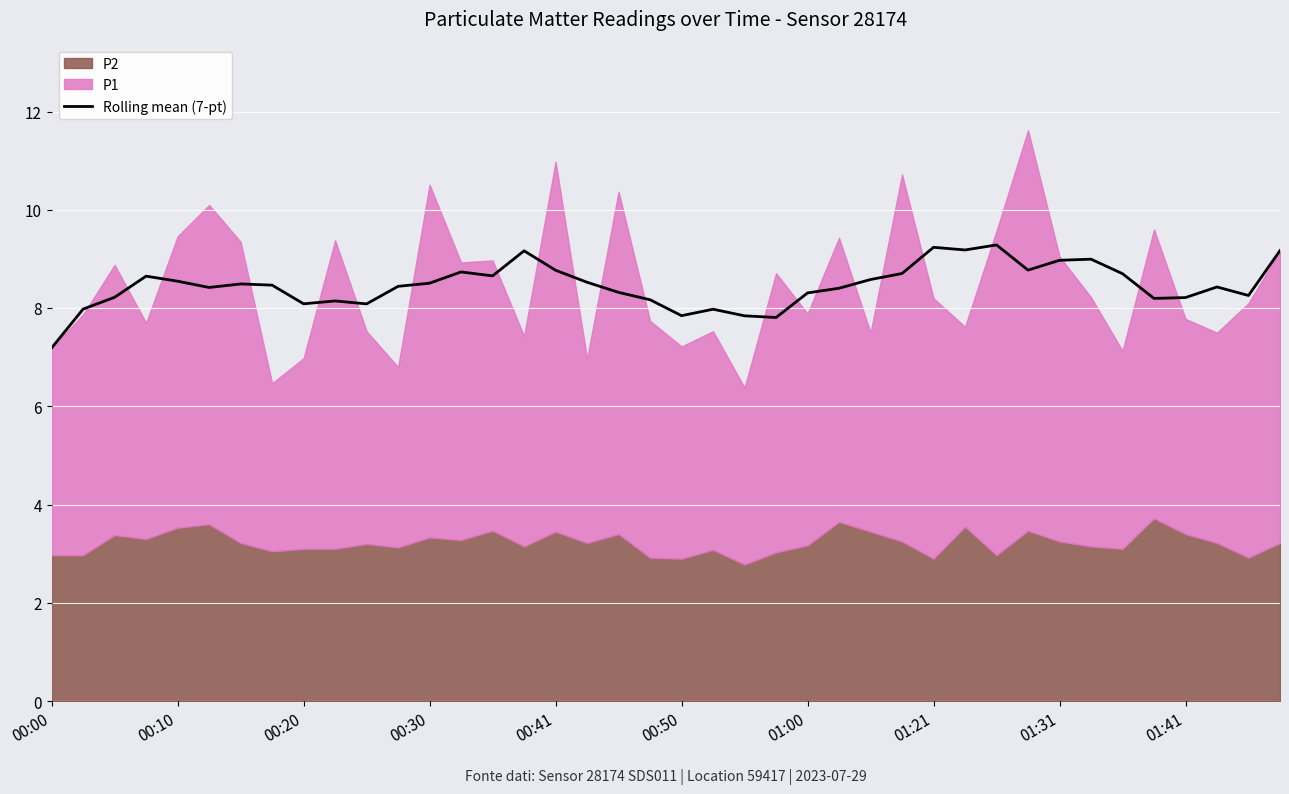

What is the difference between the second highest and minimum values?

2.0